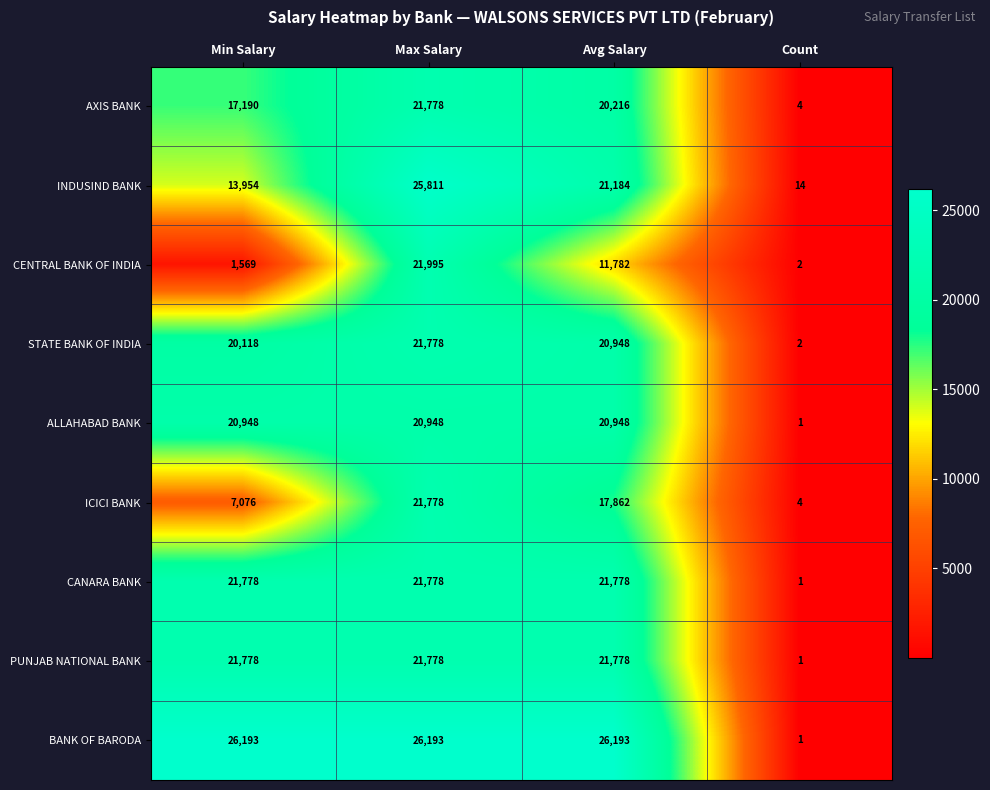

Count the ICICI BANK values in the range 7076 to 21778.

3